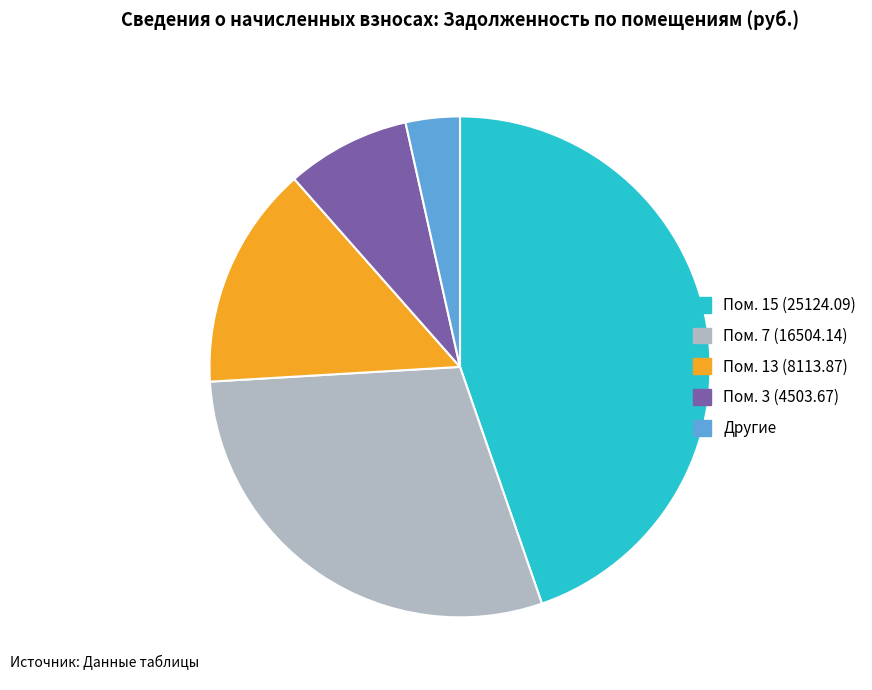

Does any single category account for the majority?

No